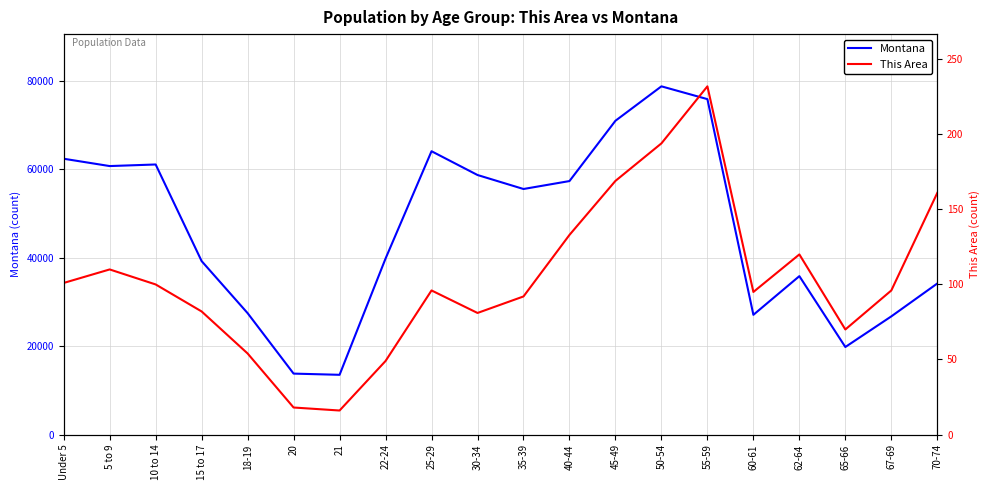

True or false: This Area and Montana cross at least once.

False